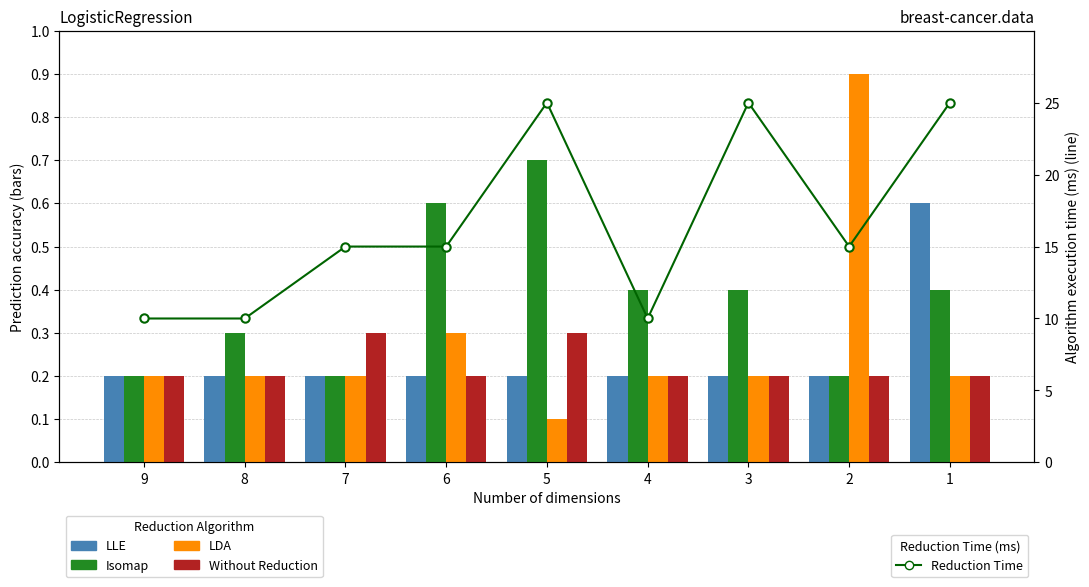

Which category has the lowest value in the Without Reduction series?

9